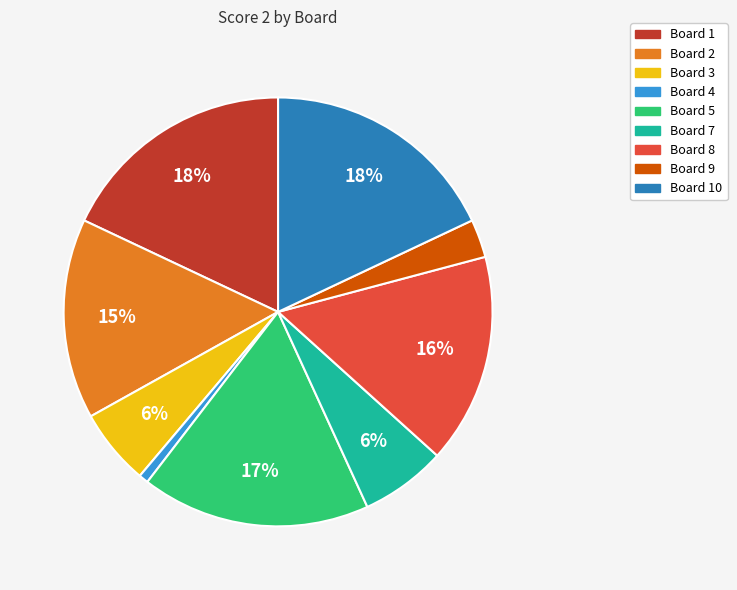

Count the number of slices in the pie.

9